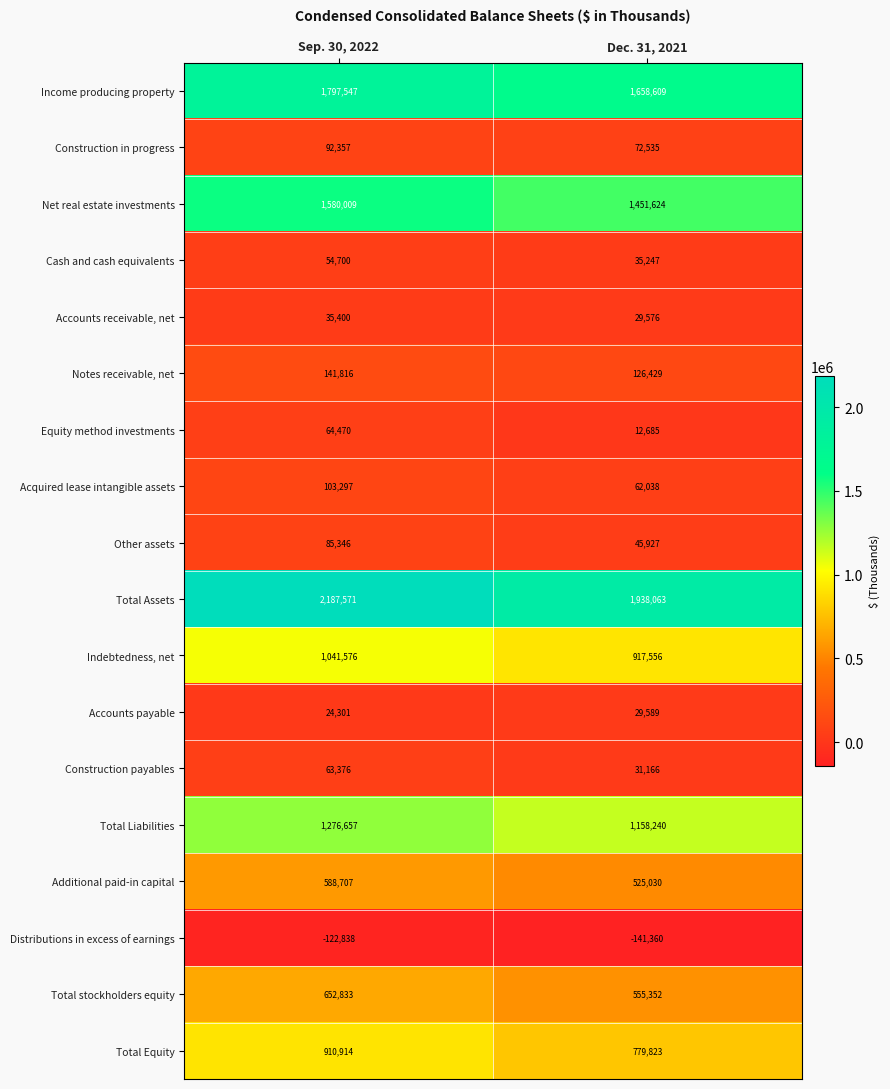

What is the difference between the highest and lowest values at Dec. 31, 2021?

2079423